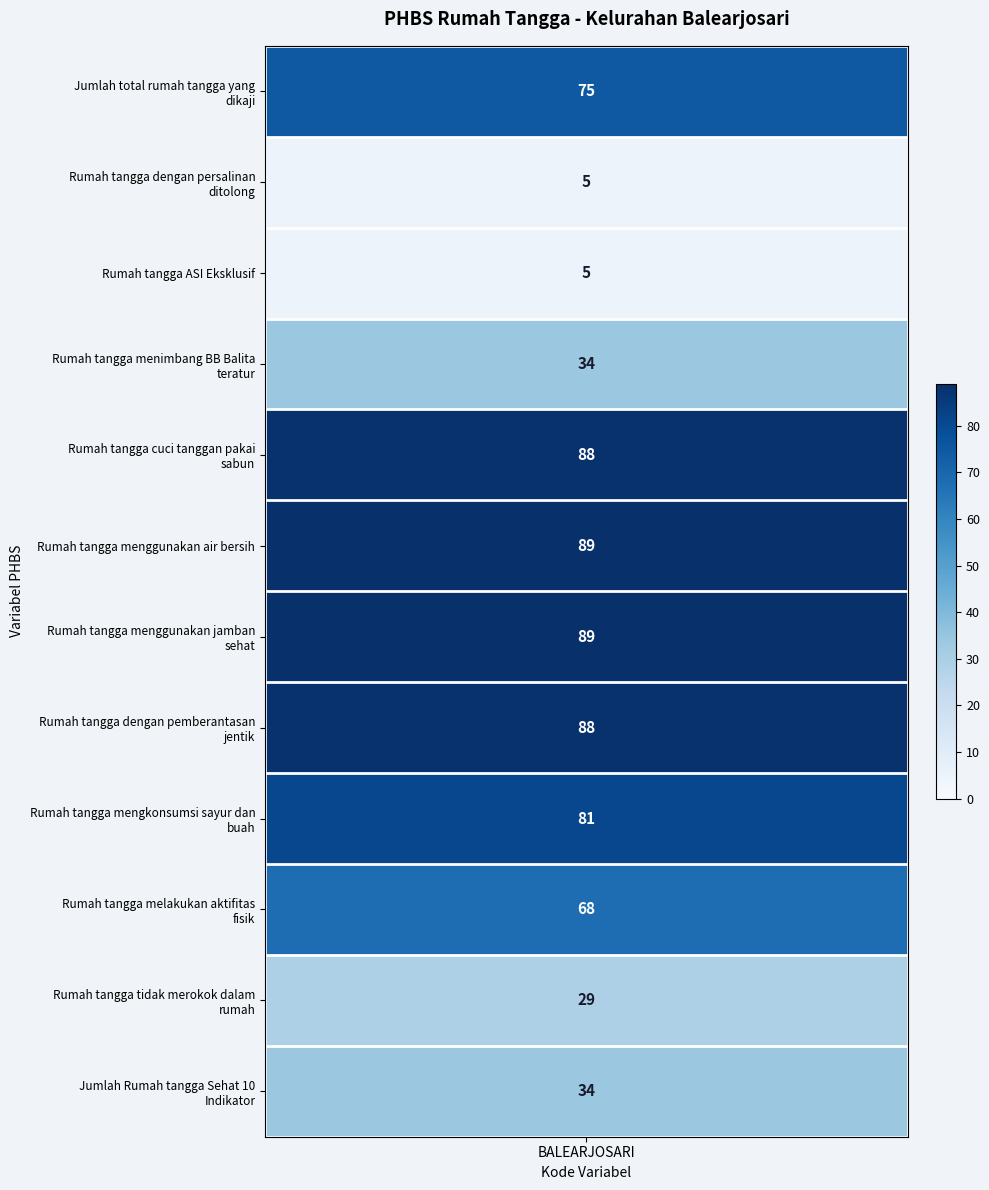

Between Rumah tangga menggunakan air bersih and Rumah tangga dengan persalinan ditolong, which is larger?

Rumah tangga menggunakan air bersih